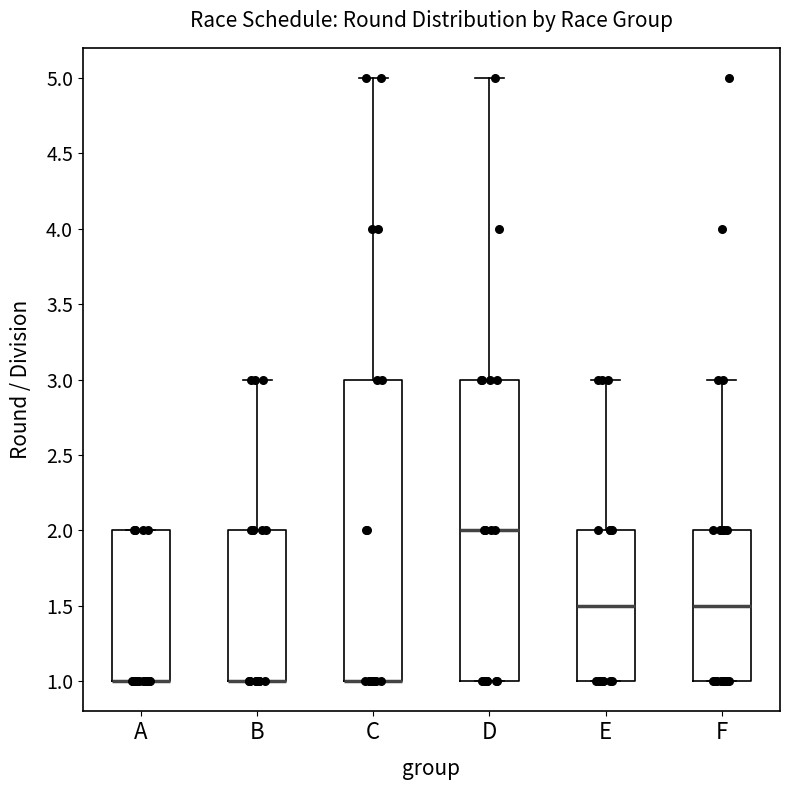

Reading left to right, read every box against the y-axis: the position of its median line, the range the box covers, and the ends of its whiskers. The values are not printed on the chart, so give them approximately, as read against the axis.

A: median 1.0 (drawn on the box's lower edge), box 1.0 to 2.0, whiskers 1.0 to 2.0
B: median 1.0 (drawn on the box's lower edge), box 1.0 to 2.0, whiskers 1.0 to 3.0
C: median 1.0 (drawn on the box's lower edge), box 1.0 to 3.0, whiskers 1.0 to 5.0
D: median 2.0, box 1.0 to 3.0, whiskers 1.0 to 5.0
E: median 1.5, box 1.0 to 2.0, whiskers 1.0 to 3.0
F: median 1.5, box 1.0 to 2.0, whiskers 1.0 to 3.0